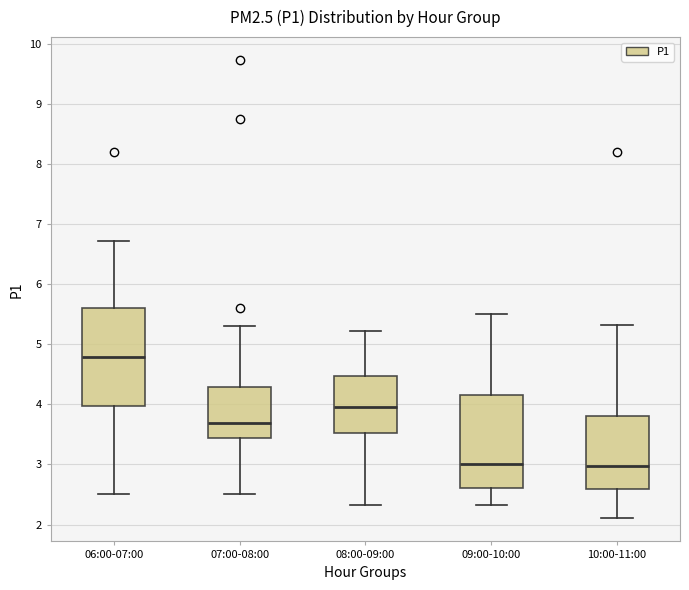

Where is the upper edge of the box for 09:00-10:00 on the y-axis? The values are not printed on the chart, so give them approximately, as read against the axis.

4.2